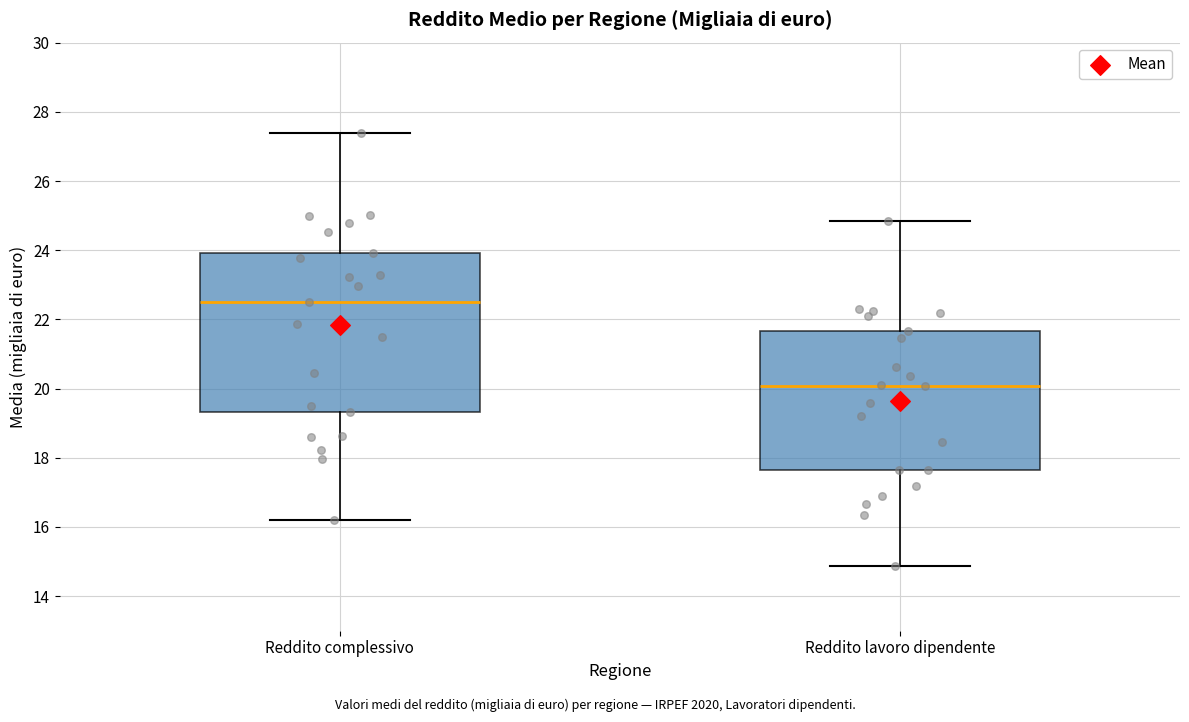

Where is the upper edge of the box for Reddito complessivo on the y-axis? The values are not printed on the chart, so give them approximately, as read against the axis.

24.0